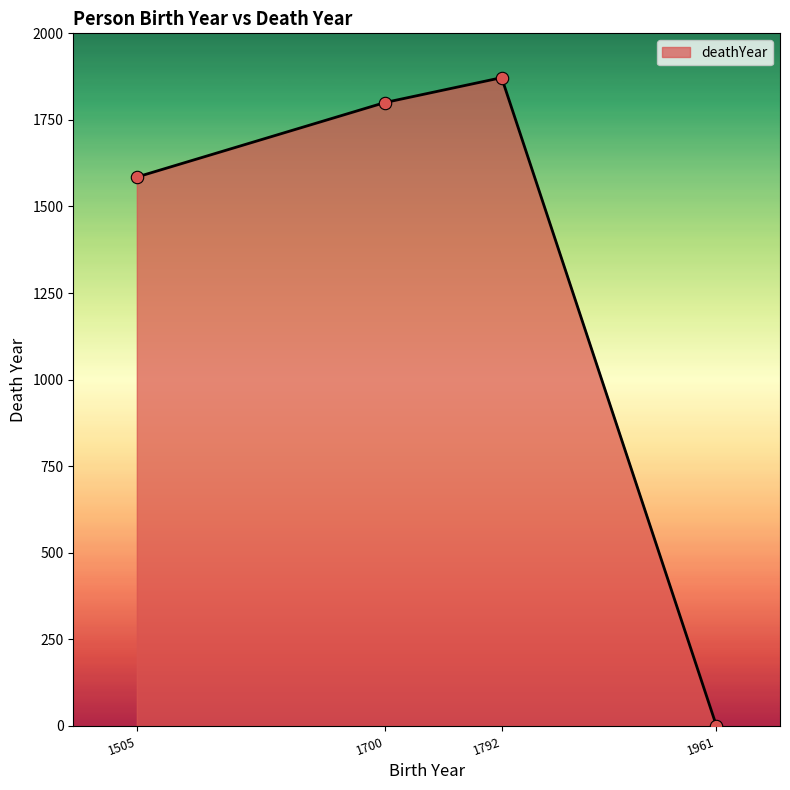

Approximately how many times larger is the value at 1505 compared to 1700?

0.9